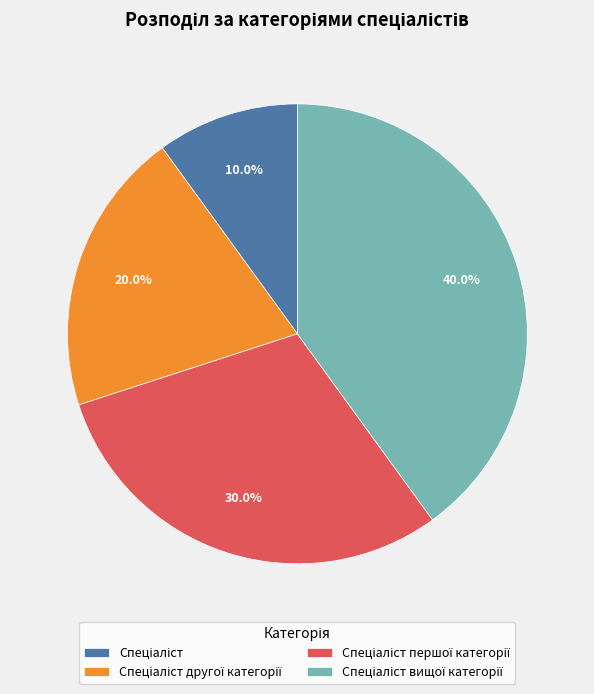

Does any single category account for the majority?

No